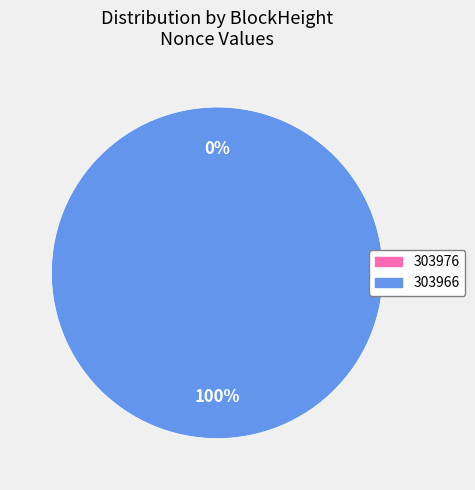

What percentage is the 303966 slice, to the nearest percent?

100%